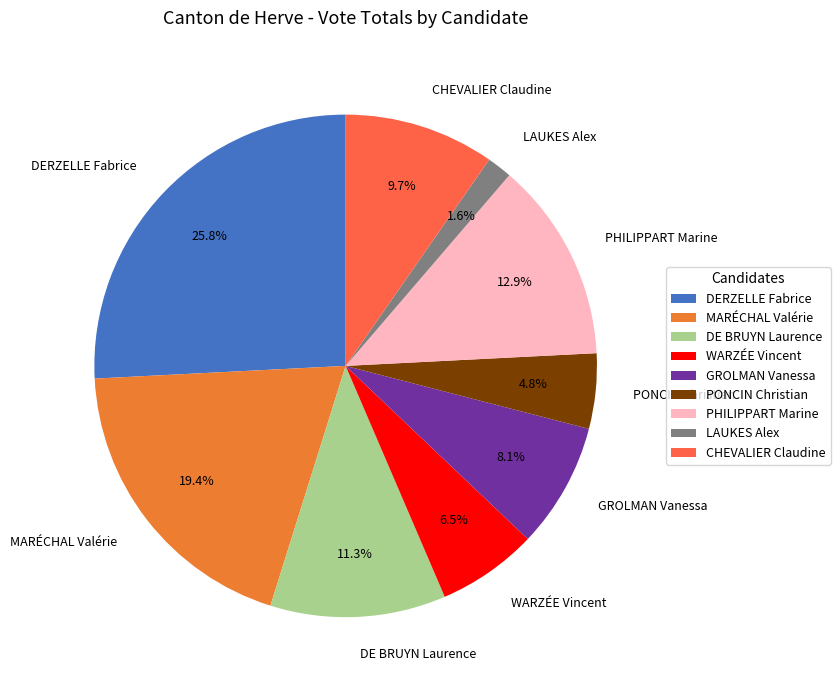

What is the smallest slice in the pie chart?

LAUKES Alex